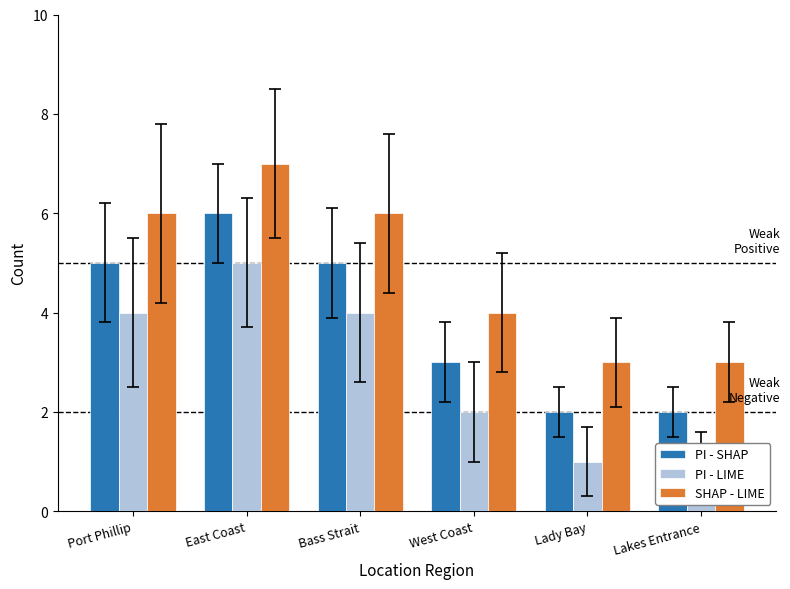

Reading right to left, what are all the values shown in this chart?

PI - SHAP: 2	2	3	5	6	5
PI - LIME: 1	1	2	4	5	4
SHAP - LIME: 3	3	4	6	7	6